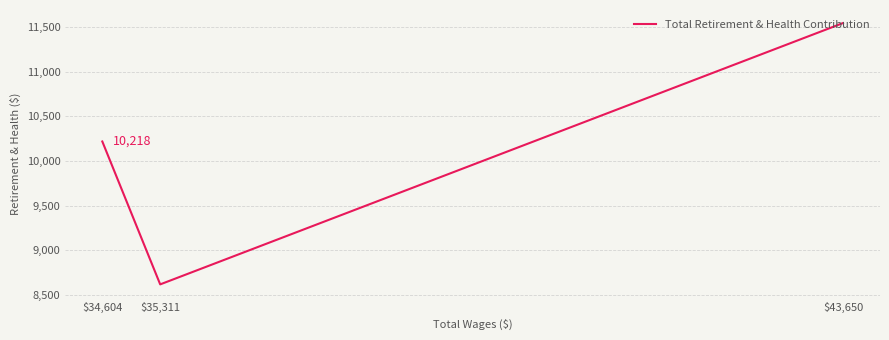

Count the values in the range 8618 to 11544.

3